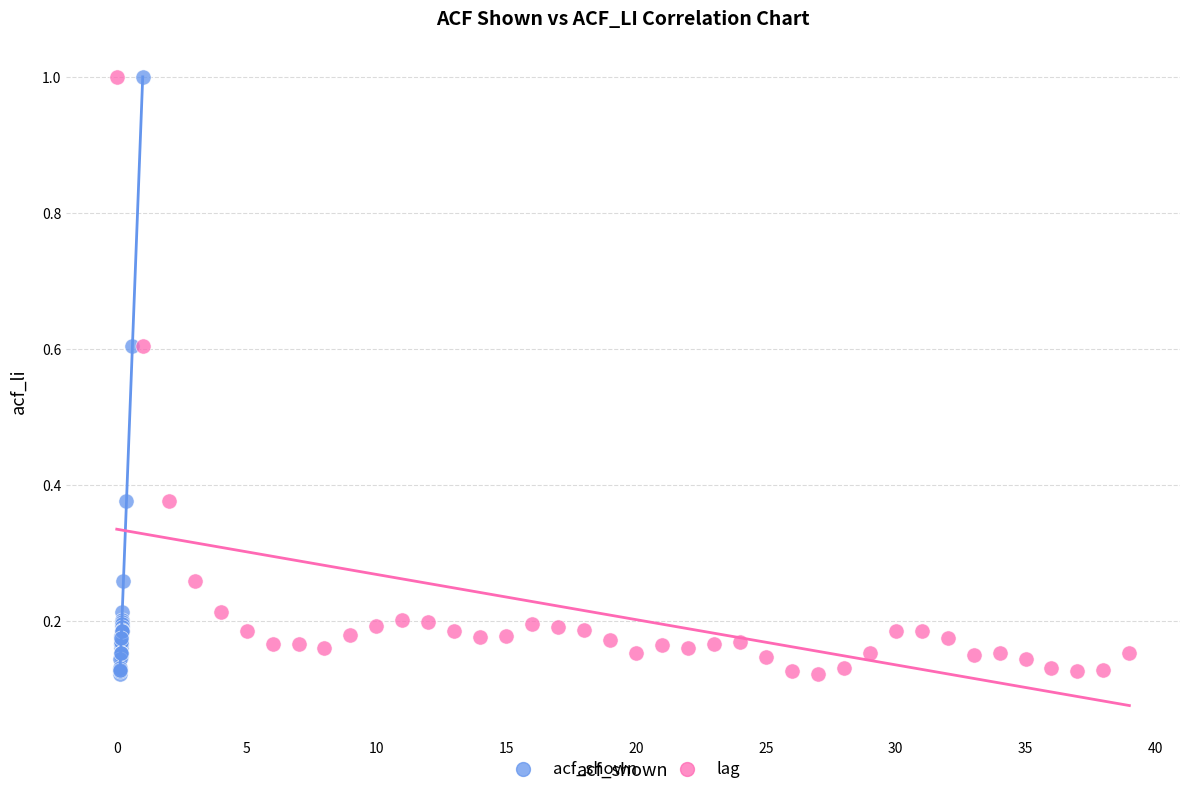

What are all the series names shown in the legend?

acf_shown, lag